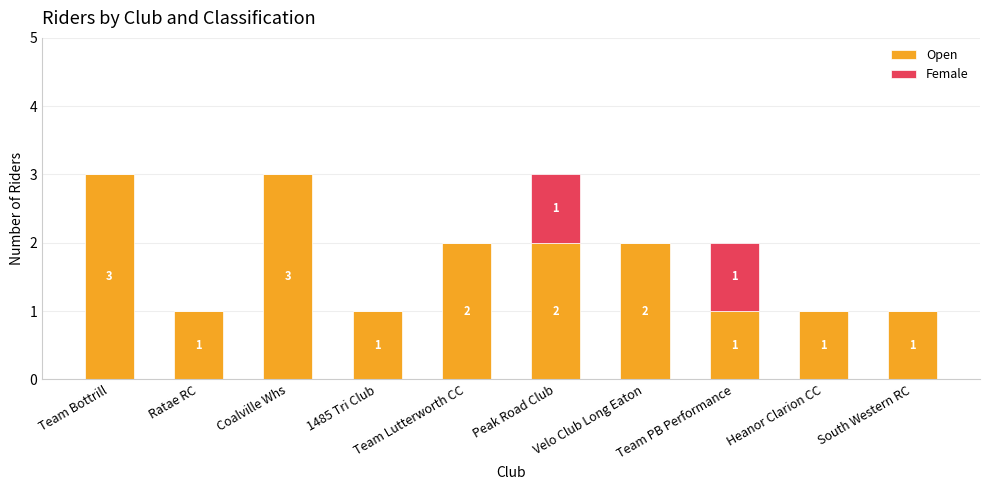

What is the total value across all series at Team Bottrill?

3